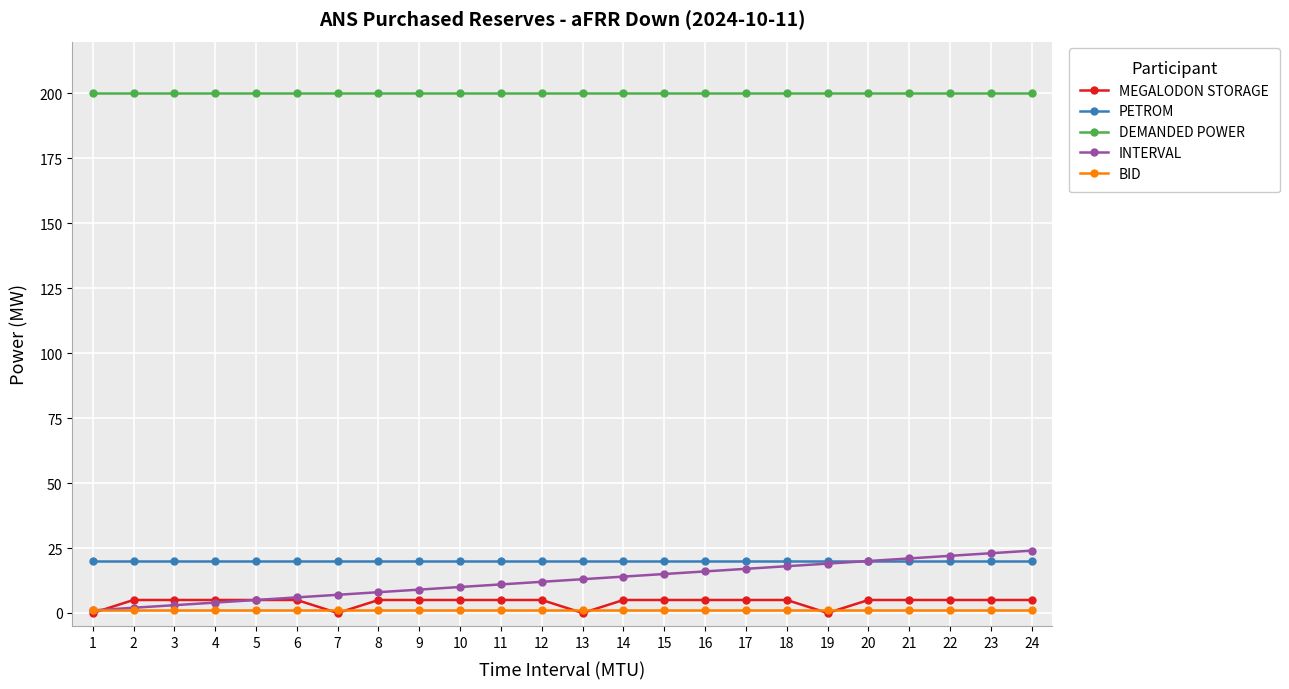

Is it true that INTERVAL equals 11 at 11?

True